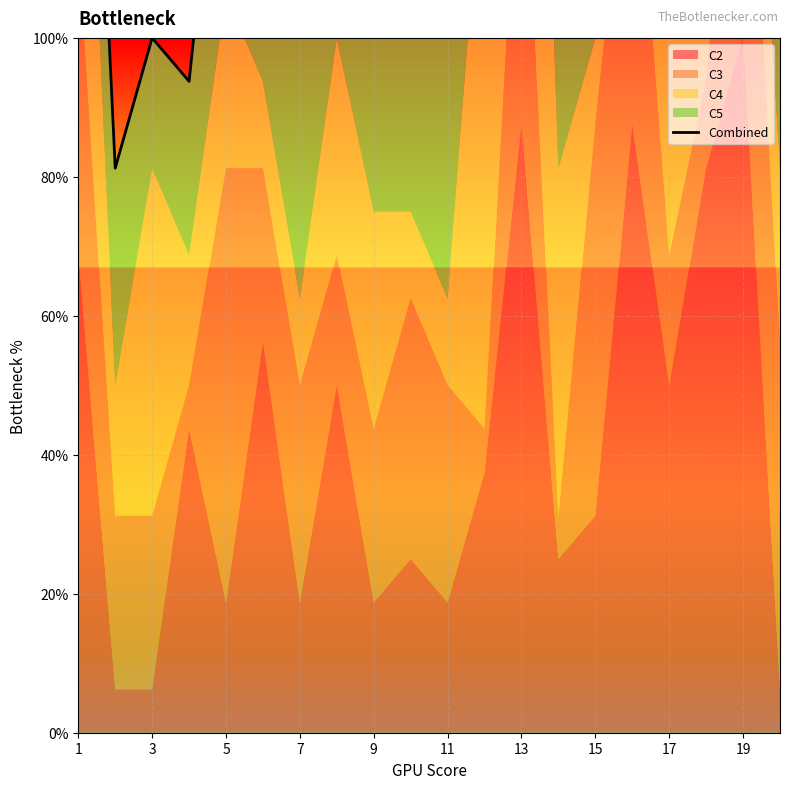

True or false: there are more than 1 points higher than both neighbors.

True